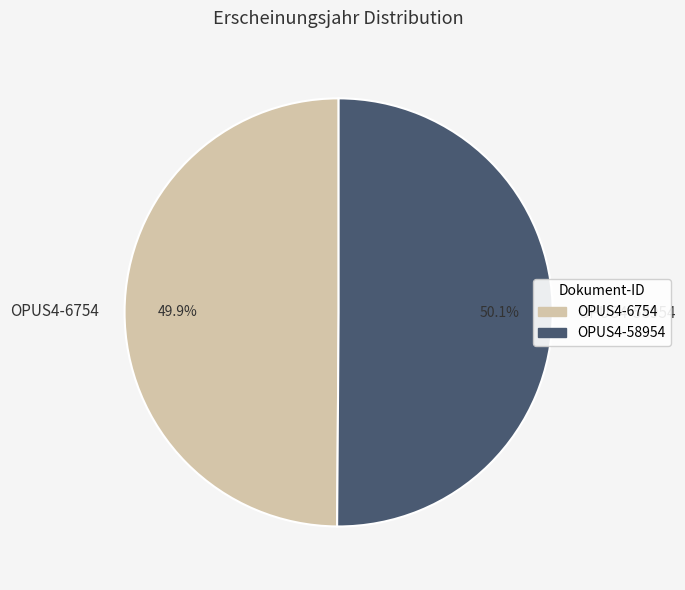

True or false: OPUS4-58954 accounts for 64% of the total.

False